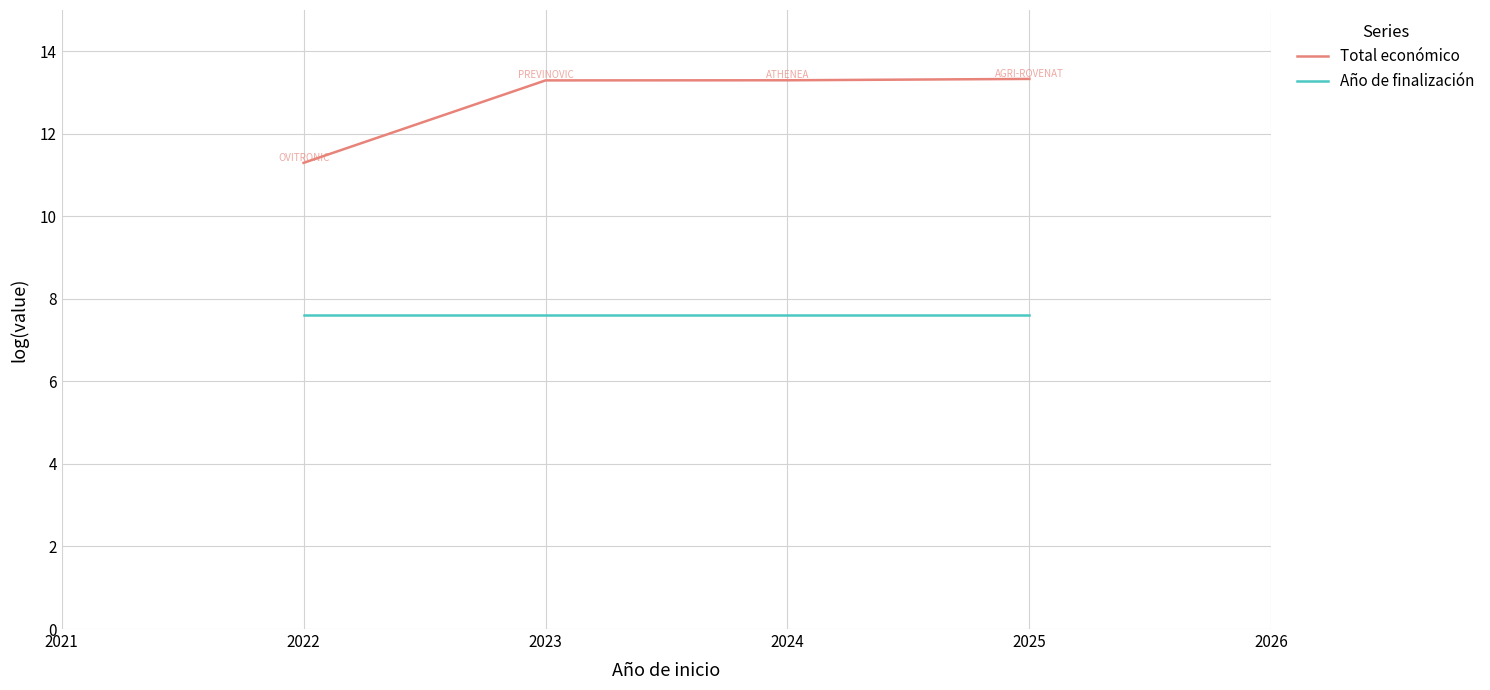

What is the sum of all Total económico values?

51.2